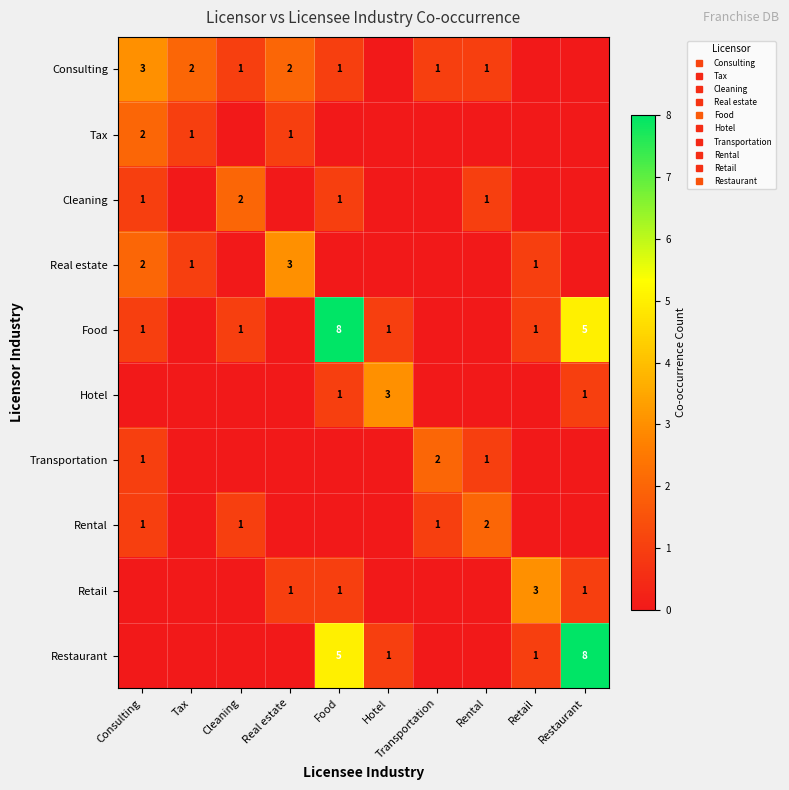

Which category has the lowest value in the Transportation series?

Tax